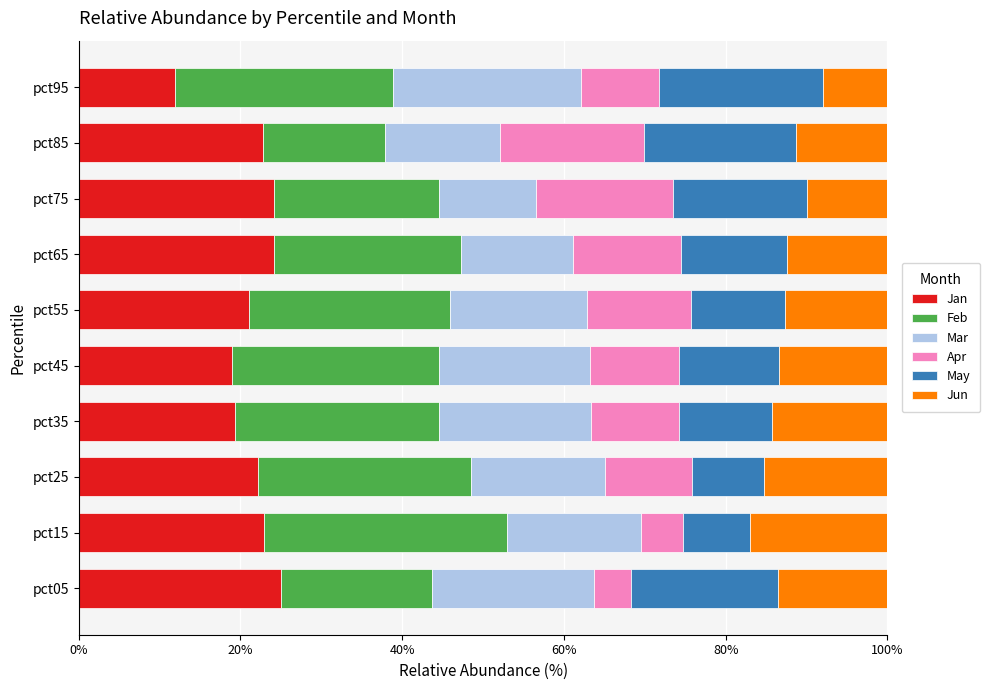

Read the Jan value at pct75.

24.2